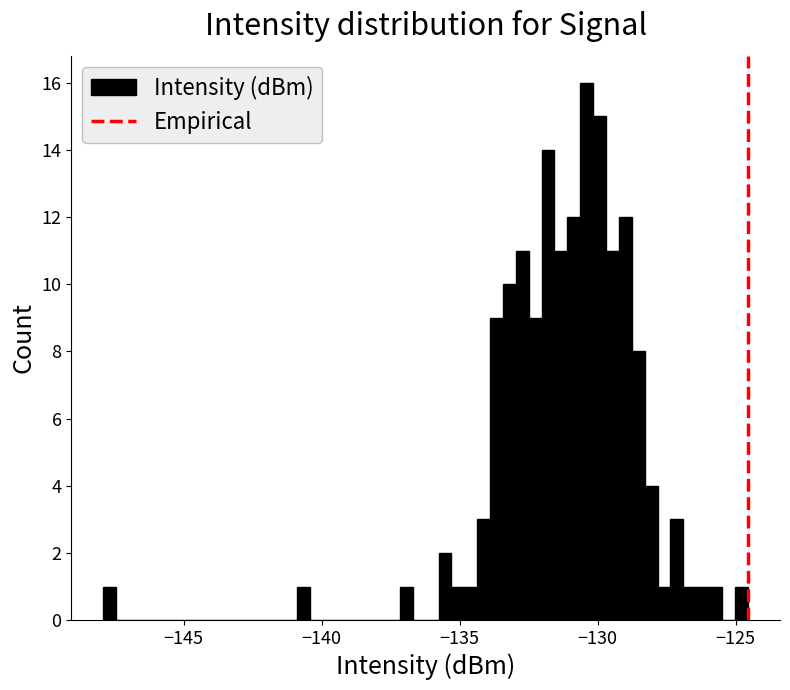

Around what value on the x-axis is the tallest bar? Give the approximate position of its centre, as read against the axis.

-130.5